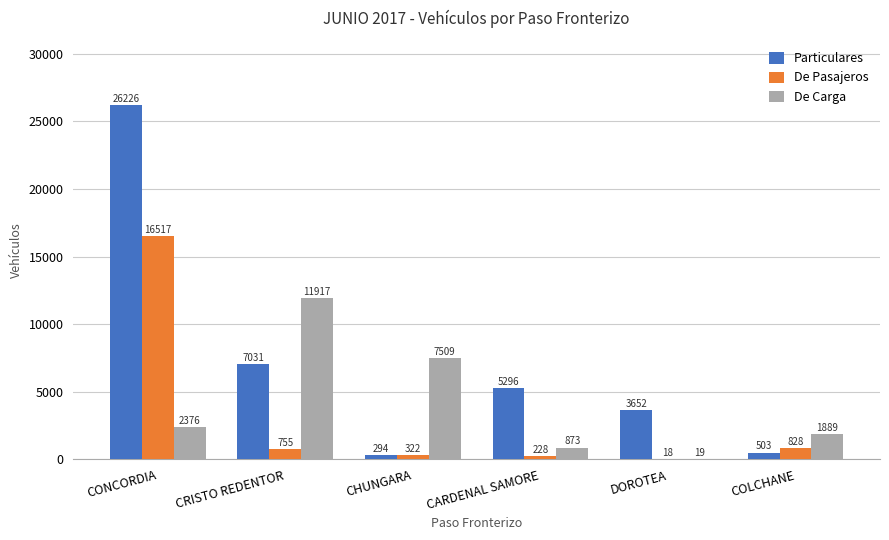

What is the sum of all De Pasajeros values?

18668